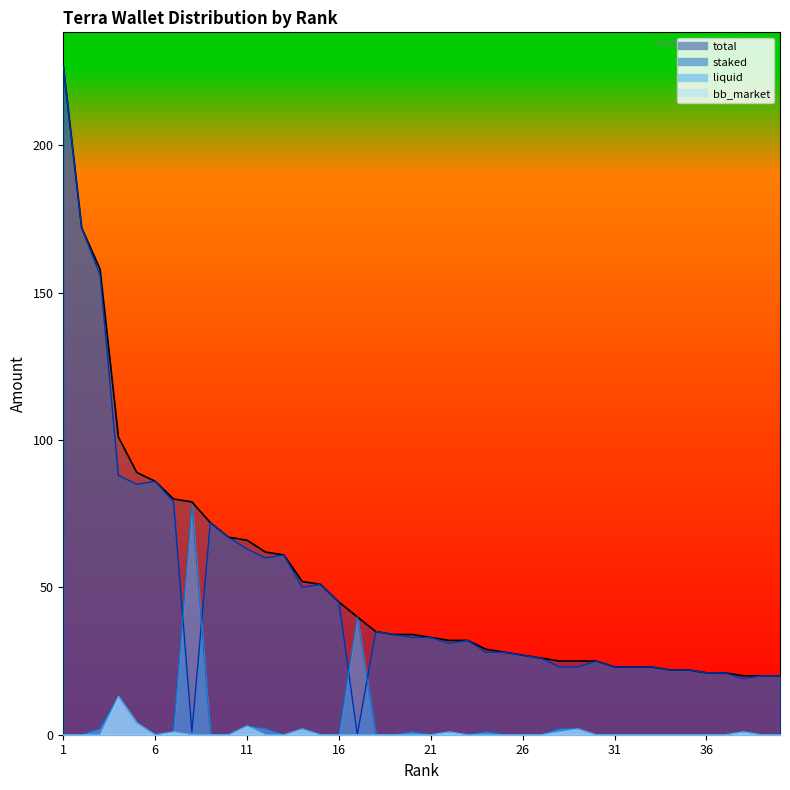

Which series has the largest total across all categories?

total